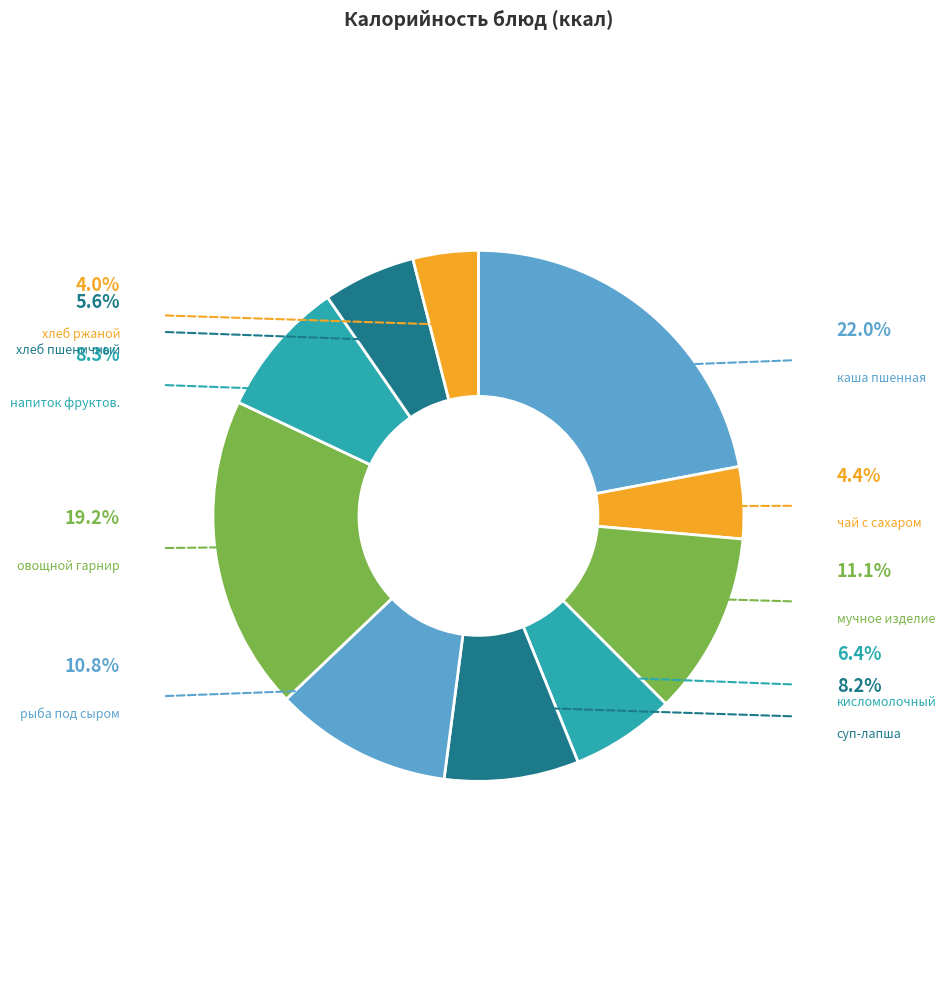

To the nearest percent, what is the difference between the largest and smallest slice percentages?

18%